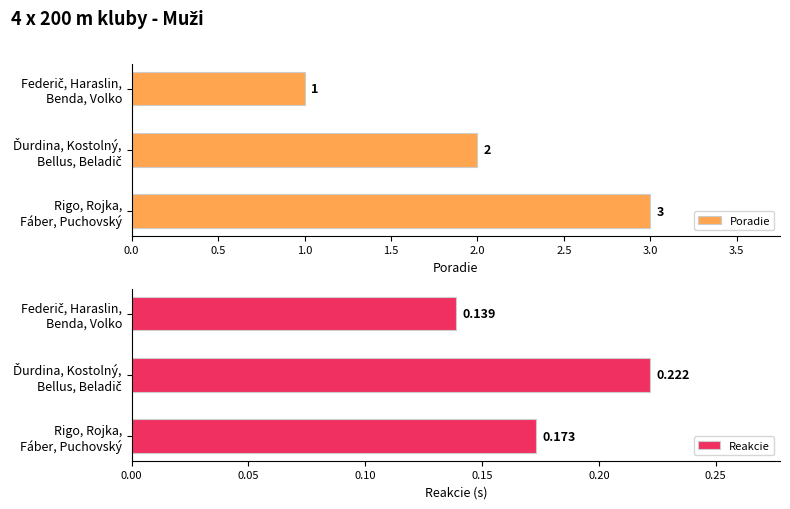

Reading left to right, extract all data points from this chart.

Poradie: 1.0	2.0	3.0
Reakcie: 0.1	0.2	0.2